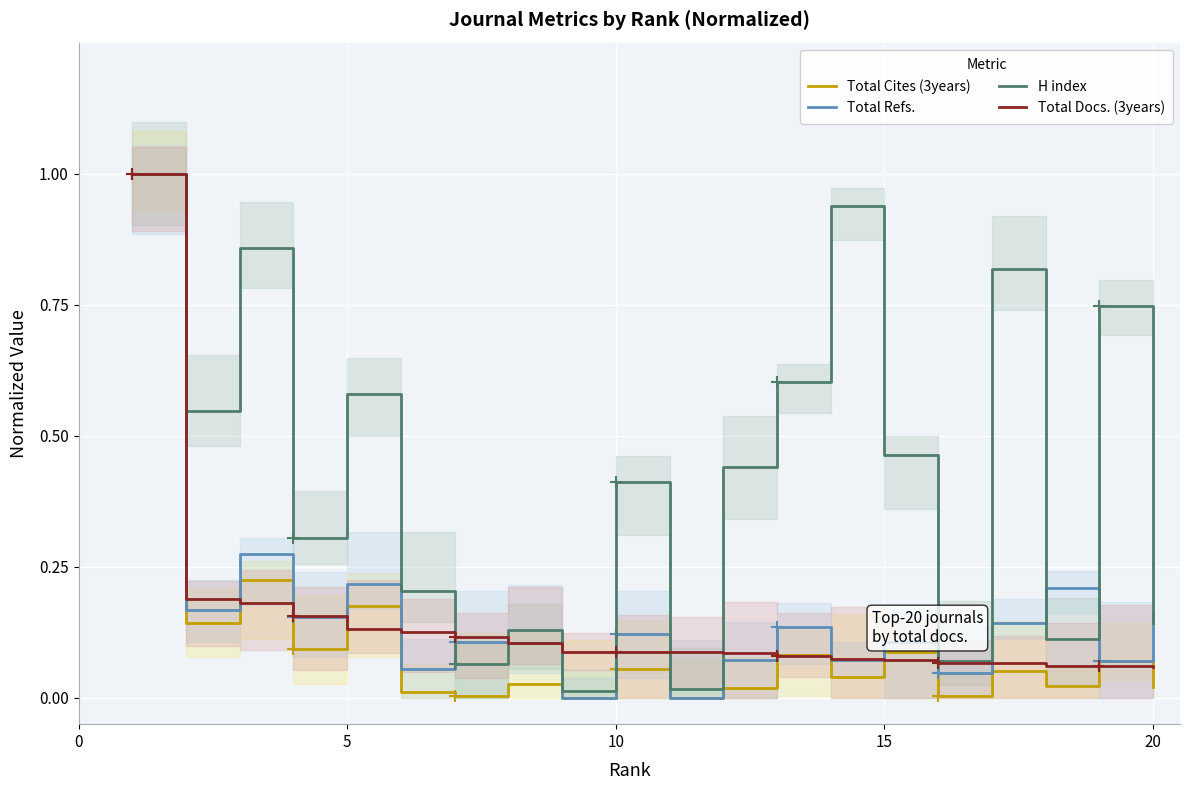

Reading left to right, what are all the values shown in this chart?

Total Cites (3years): 1.0	0.1	0.2	0.1	0.2	0.0	0.0	0.0	0.0	0.1	0.0	0.0	0.1	0.0	0.1	0.0	0.1	0.0	0.1	0.0
Total Refs.: 1.0	0.2	0.3	0.2	0.2	0.1	0.1	0.1	0.0	0.1	0.0	0.1	0.1	0.1	0.1	0.0	0.1	0.2	0.1	0.2
H index: 1.0	0.5	0.9	0.3	0.6	0.2	0.1	0.1	0.0	0.4	0.0	0.4	0.6	0.9	0.5	0.1	0.8	0.1	0.7	0.1
Total Docs. (3years): 1.0	0.2	0.2	0.2	0.1	0.1	0.1	0.1	0.1	0.1	0.1	0.1	0.1	0.1	0.1	0.1	0.1	0.1	0.1	0.1